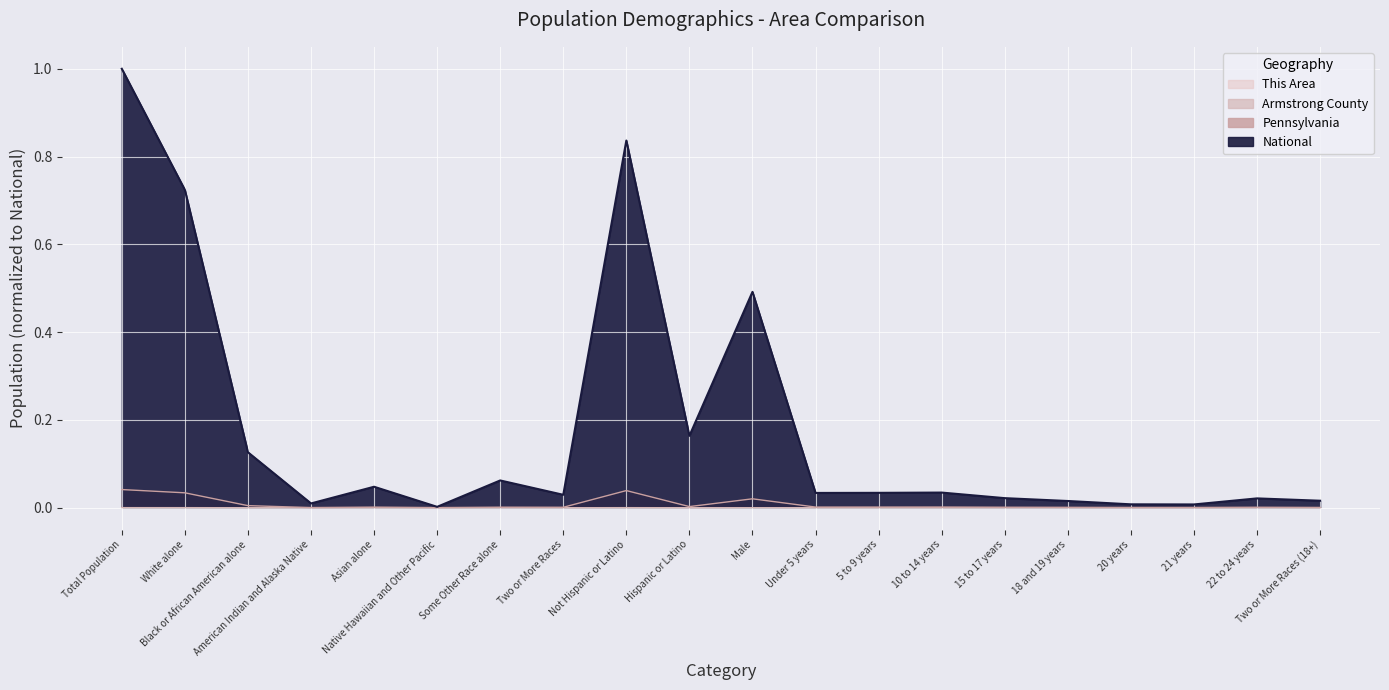

True or false: Armstrong County and This Area intersect in this chart.

False